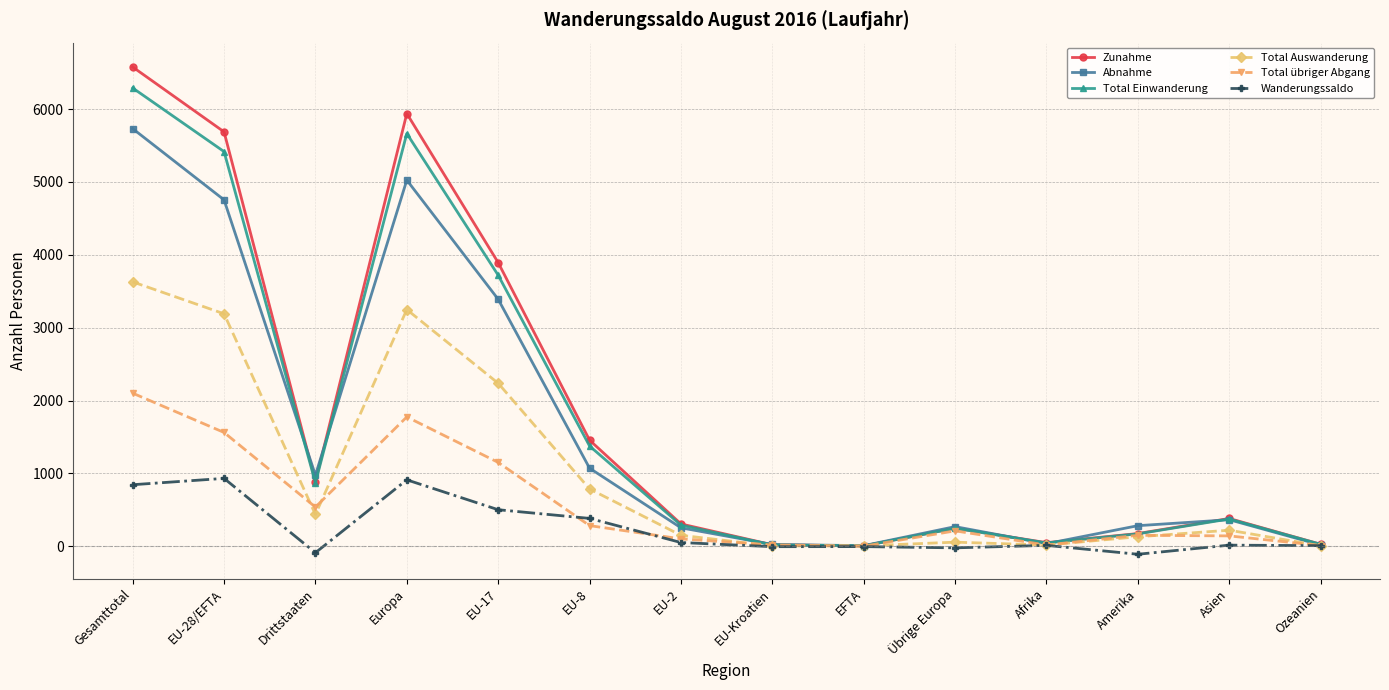

Is it true that Wanderungssaldo equals 503 at EU-17?

True